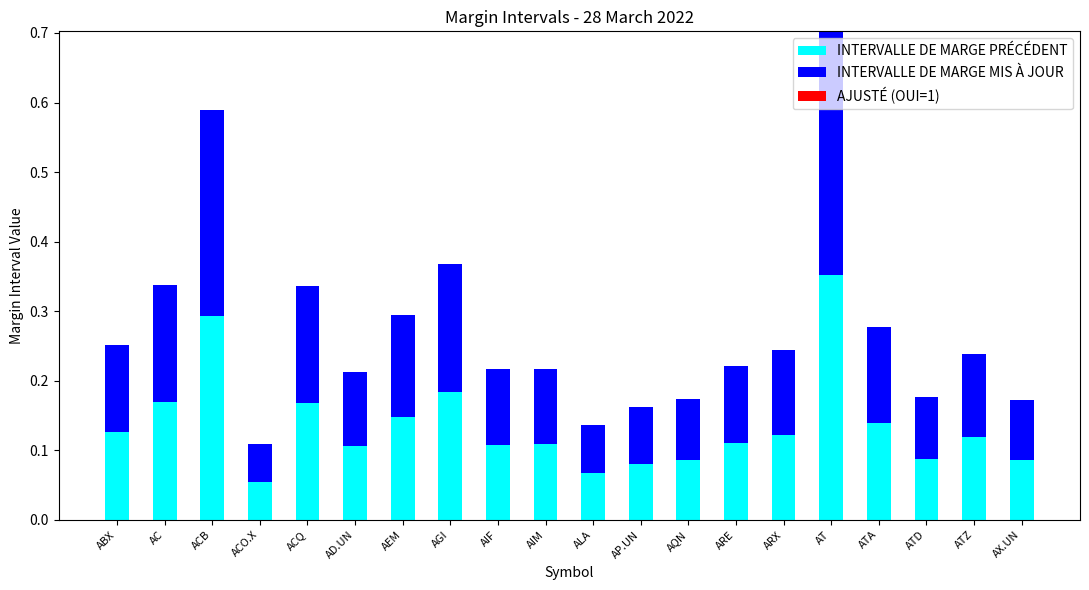

At which category is the sum across all series the highest?

AT